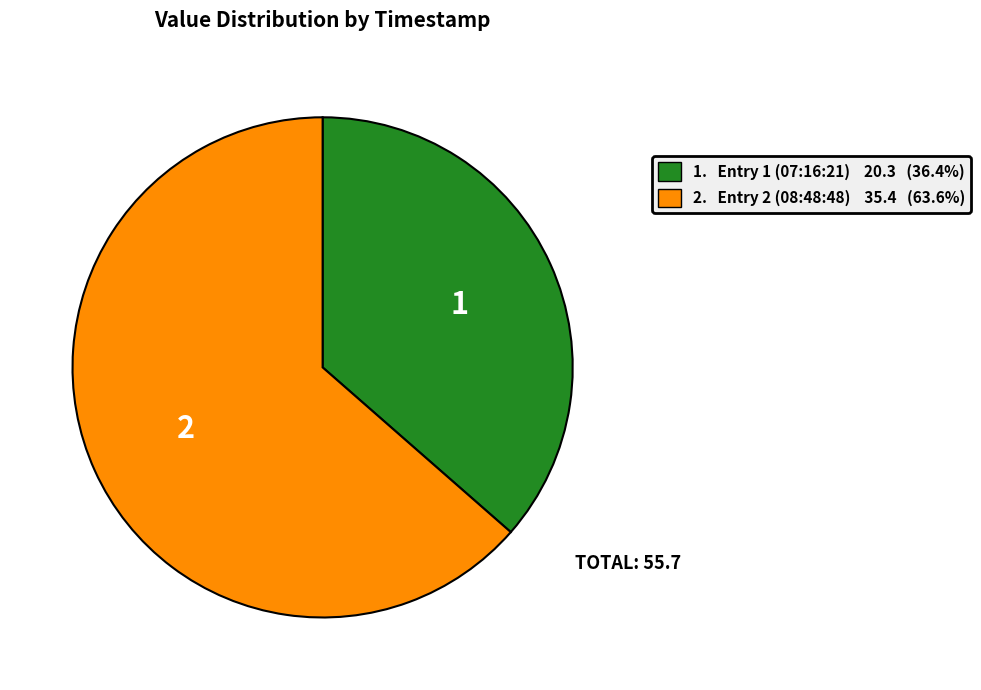

Does 1. Entry 1 (07:16:21) 20.3 (36.4%) account for over 50% of the chart?

No